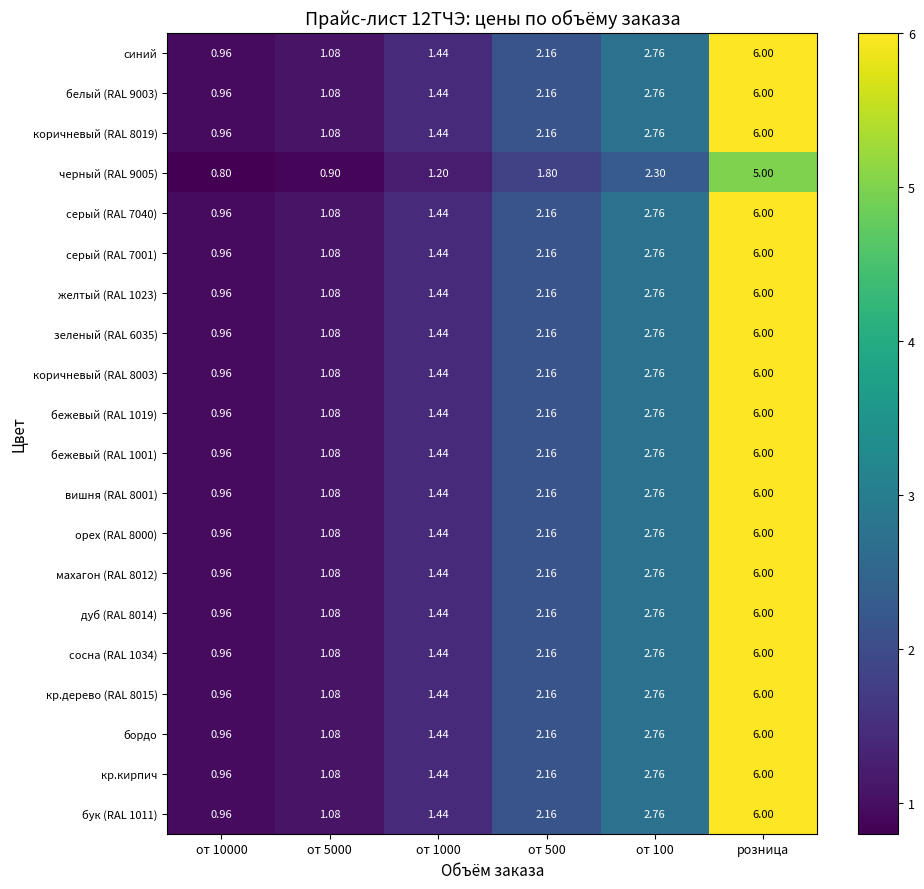

At which category does the chart reach its peak across all series?

розница